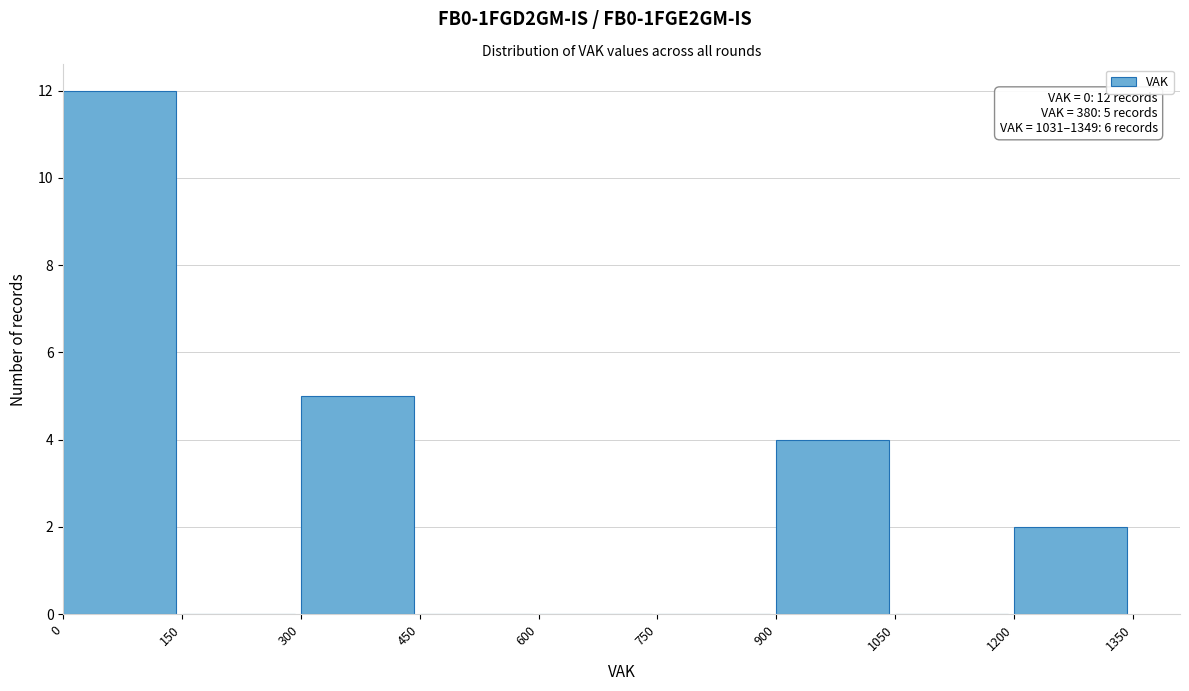

Which range on the x-axis has the tallest bar?

0 to 150